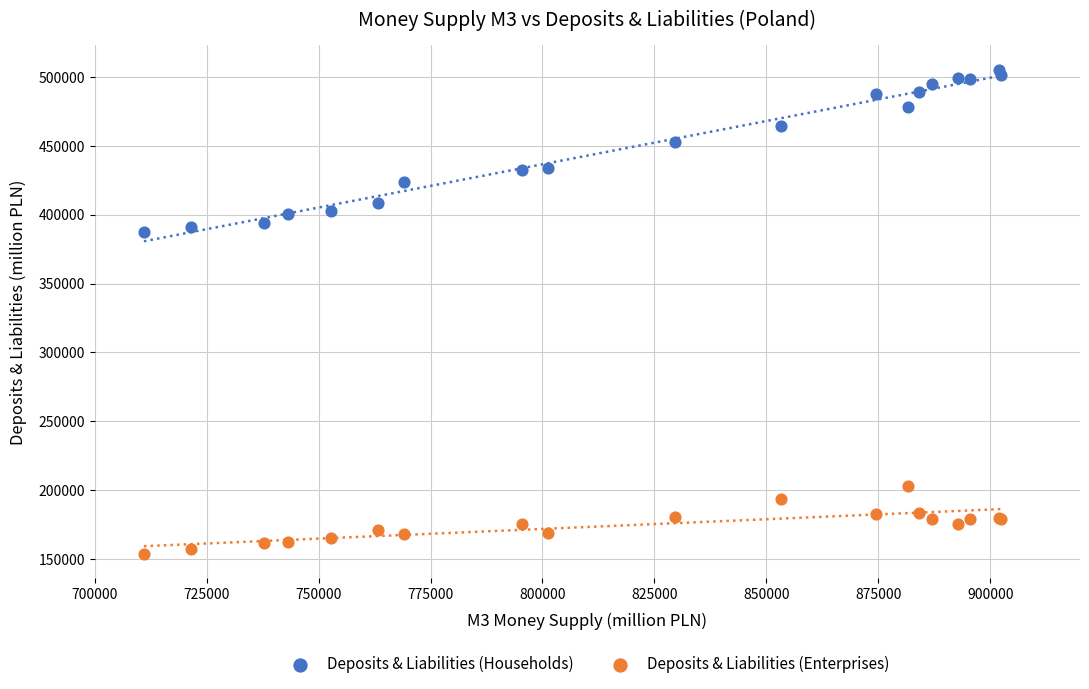

Which series has the largest Y range (max minus min)?

Deposits & Liabilities (Households)